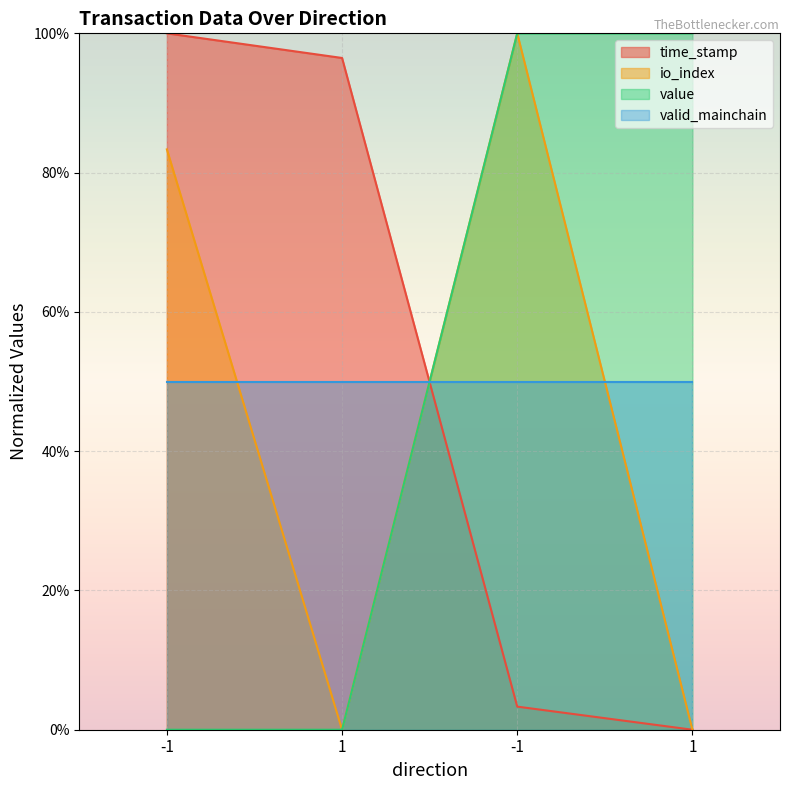

What are all the series names shown in the legend?

time_stamp, io_index, value, valid_mainchain